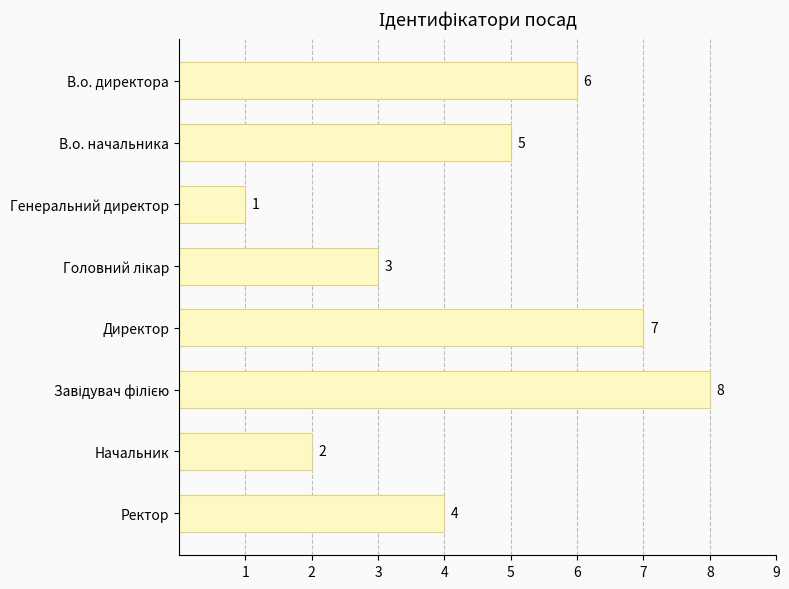

The value at В.о. директора is 6. True or false?

True